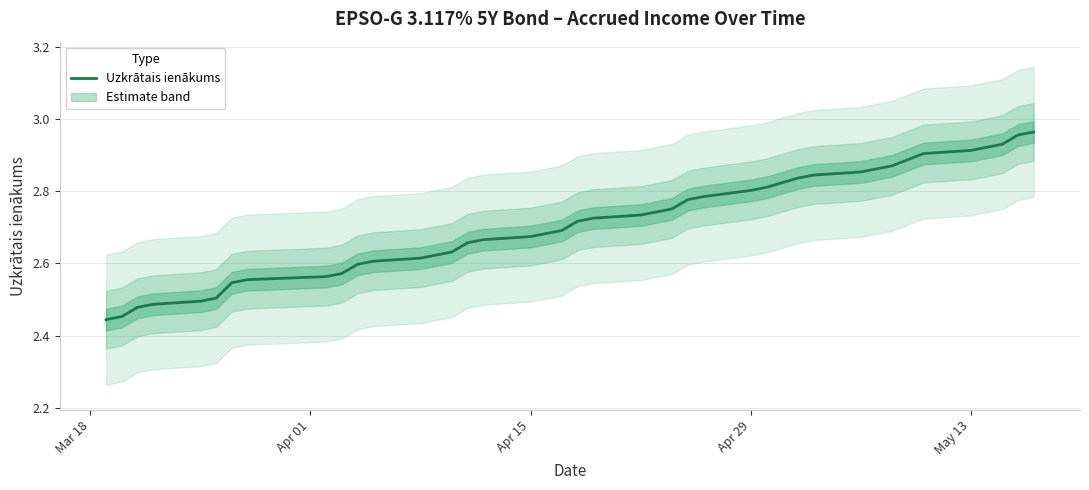

The value at 9 is 3.4. True or false?

False